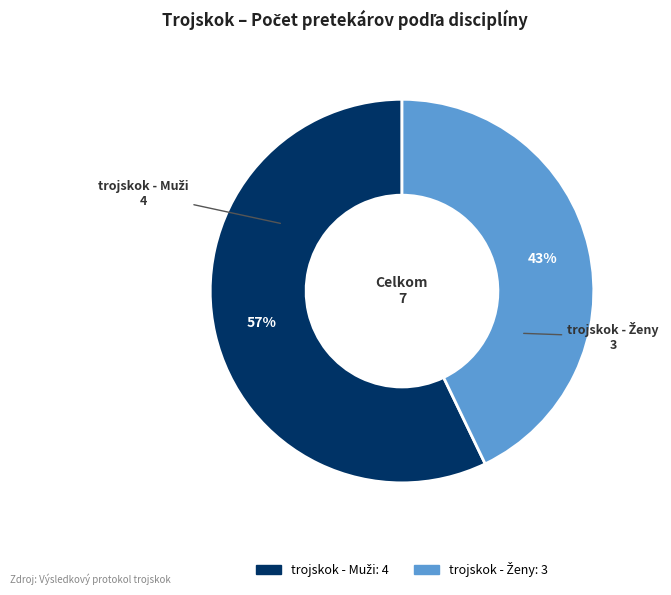

To the nearest percent, what is the average slice percentage?

50%